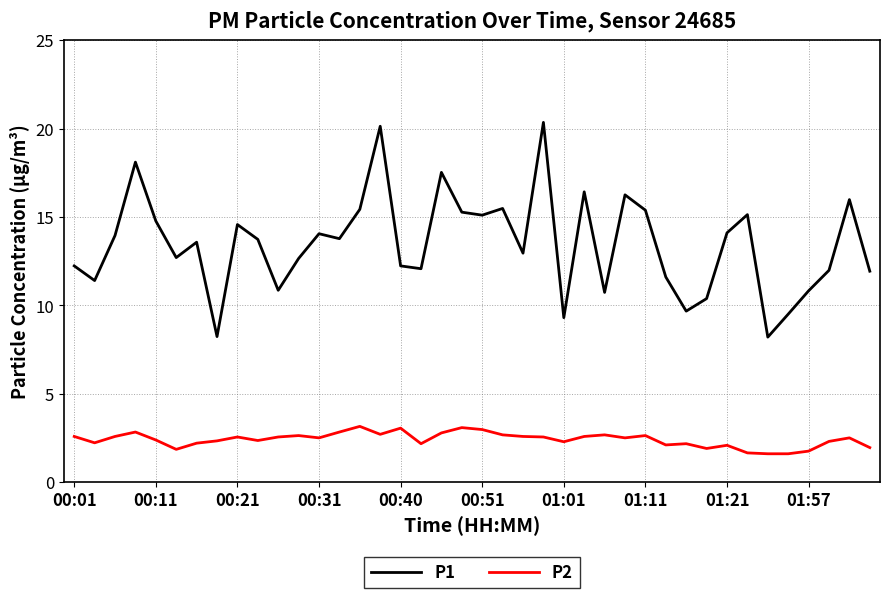

Which series has the widest spread of values?

P1